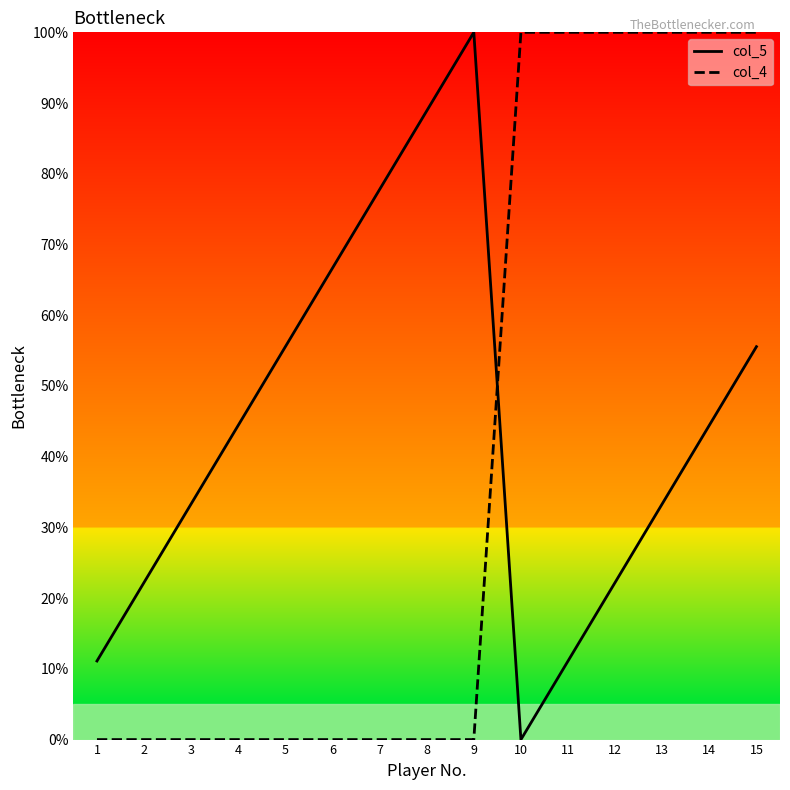

What is the difference between the highest and lowest values at 3?

33.3